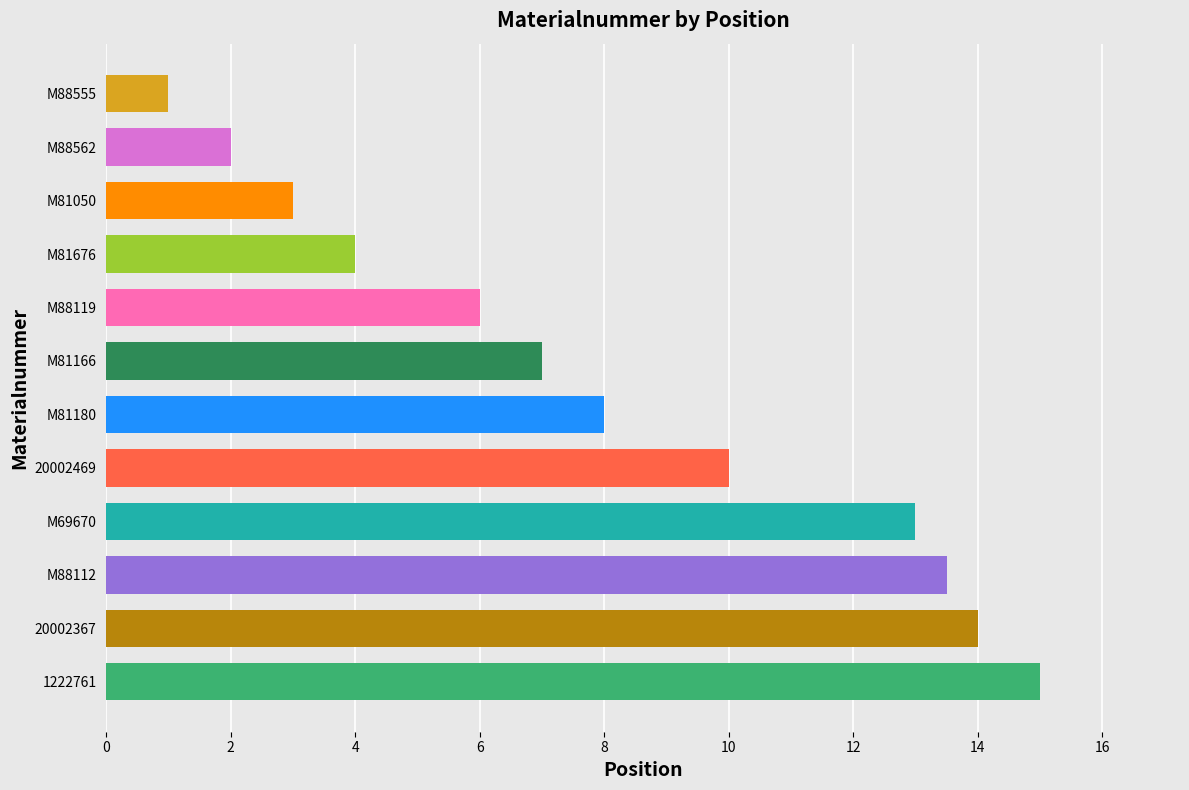

Rank the categories by value from highest to lowest.

1222761, 20002367, M88112, M69670, 20002469, M81180, M81166, M88119, M81676, M81050, M88562, M88555